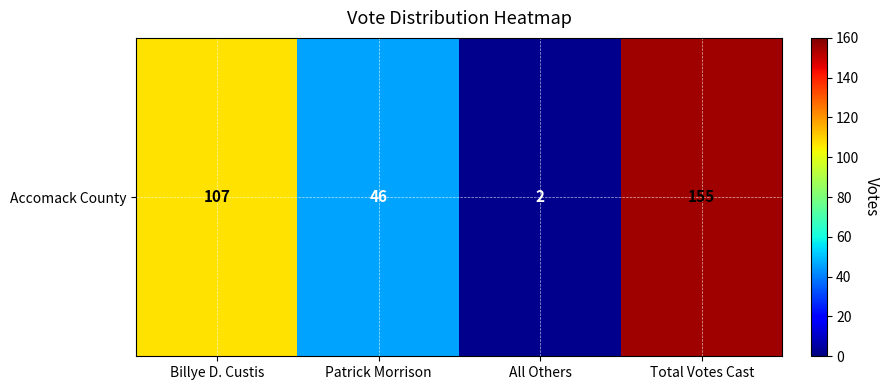

How many values are between 46 and 155?

3